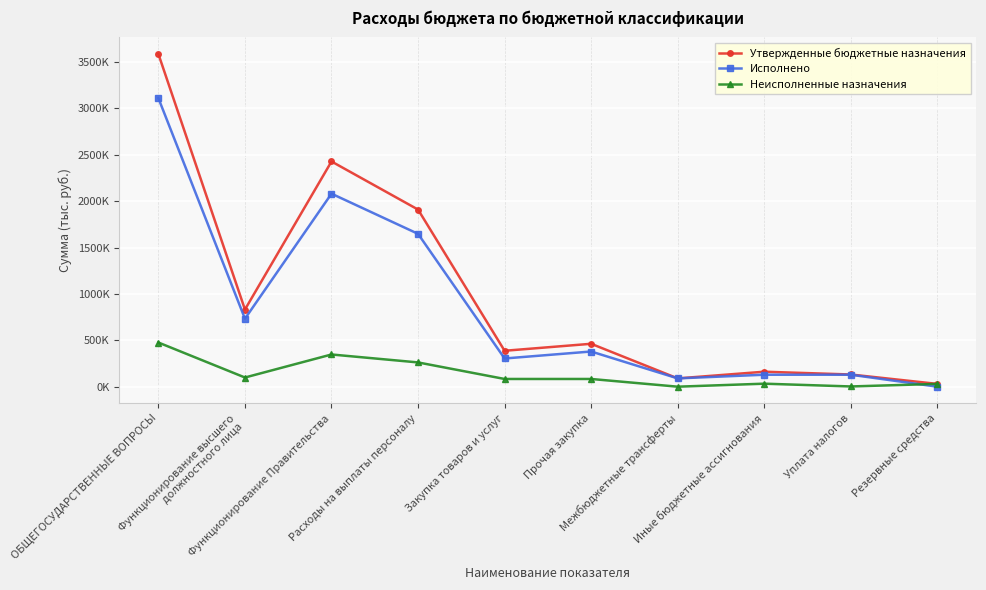

Which series has the largest total across all categories?

Утвержденные бюджетные назначения